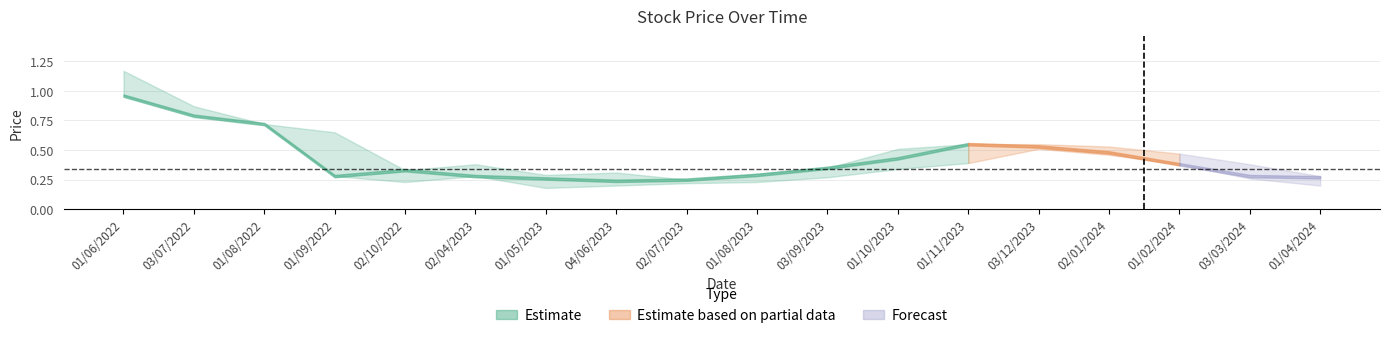

How many interior local peaks does the Closing series have?

2